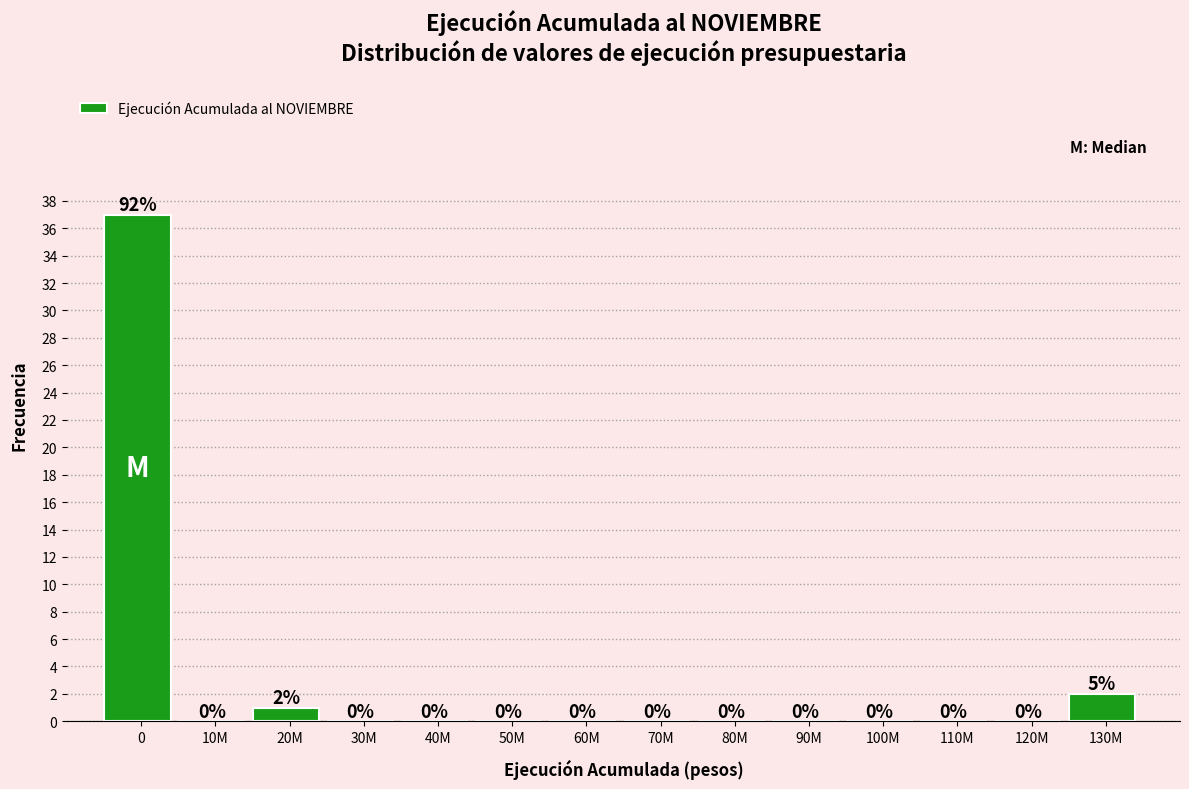

Reading right to left, extract all data points from this chart.

130M=2	120M=0	110M=0	100M=0	90M=0	80M=0	70M=0	60M=0	50M=0	40M=0	30M=0	20M=1	10M=0	0=37